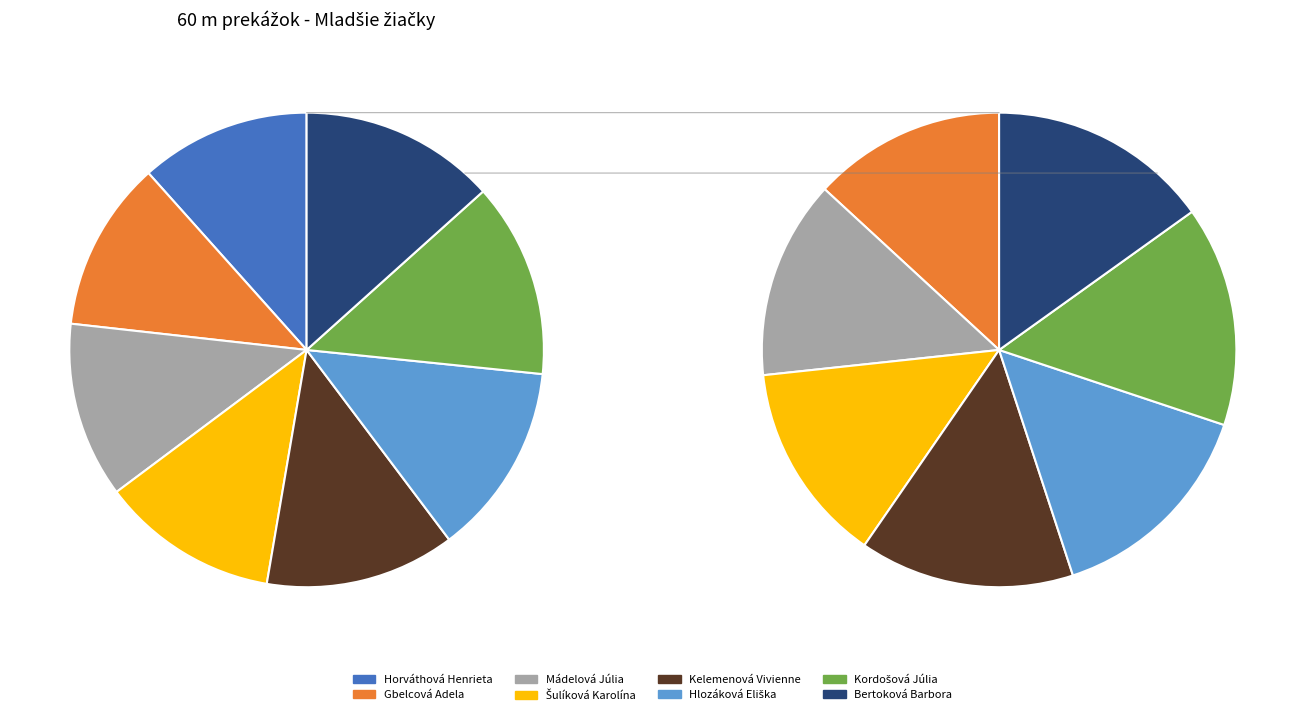

How many slices are in this pie chart?

8